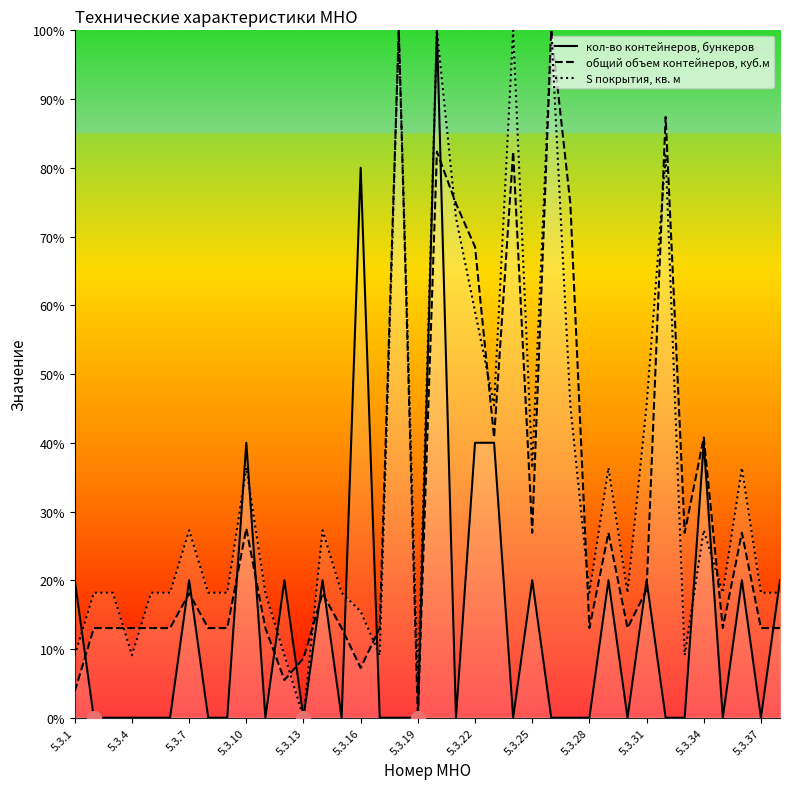

Does the chart display data point markers on the line(s)?

No